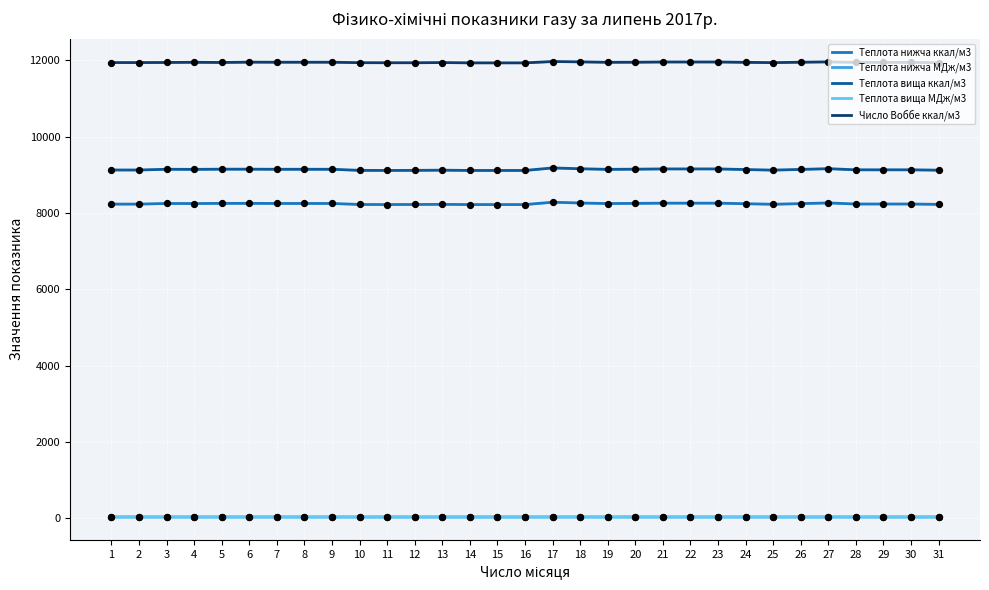

What is the total value across all series at 29?

29376.4